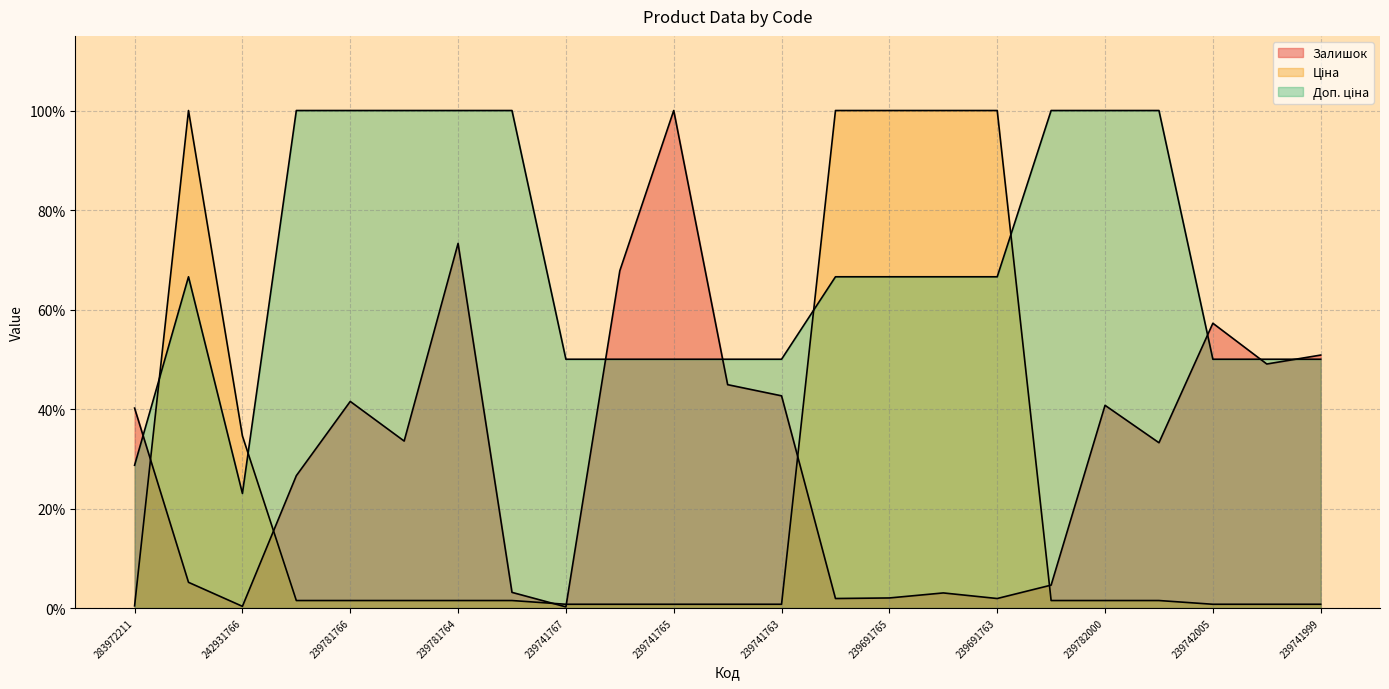

How many distinct data groups are displayed?

3